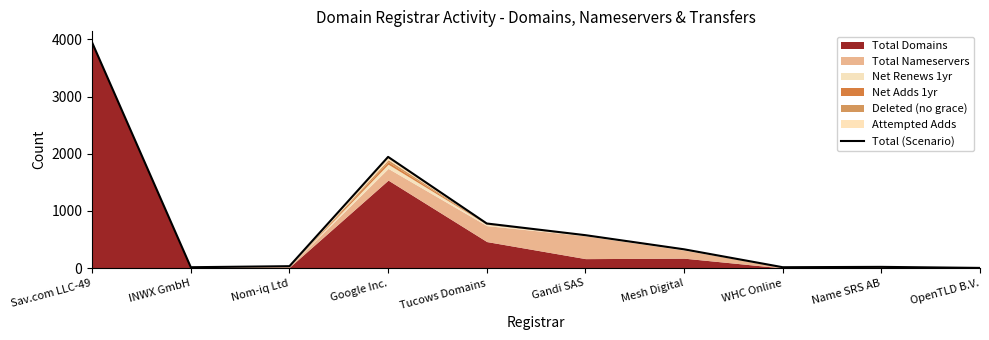

Is it true that the value at INWX GmbH is 17?

True